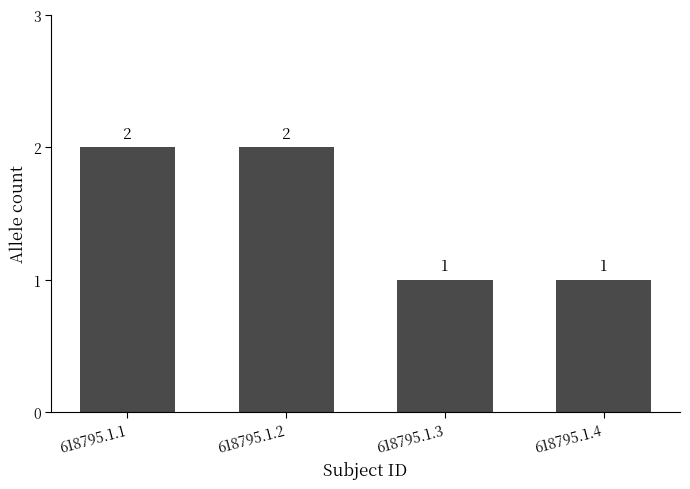

What is the ratio of the value at 618795.1.3 to the value at 618795.1.4?

1.0